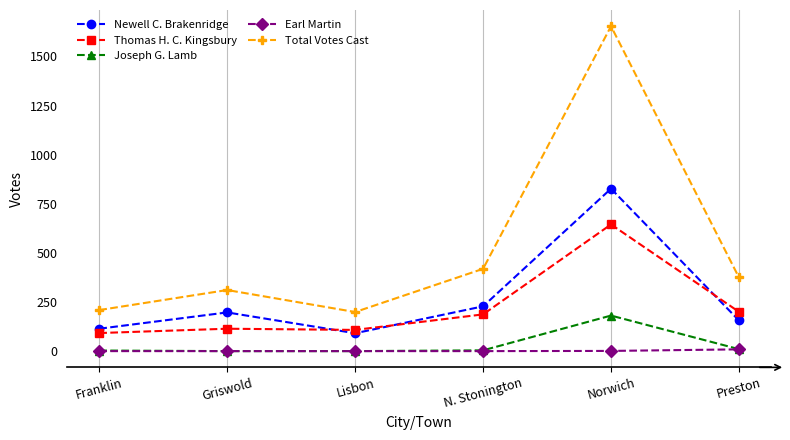

Is it true that Joseph G. Lamb equals 181 at Norwich?

True